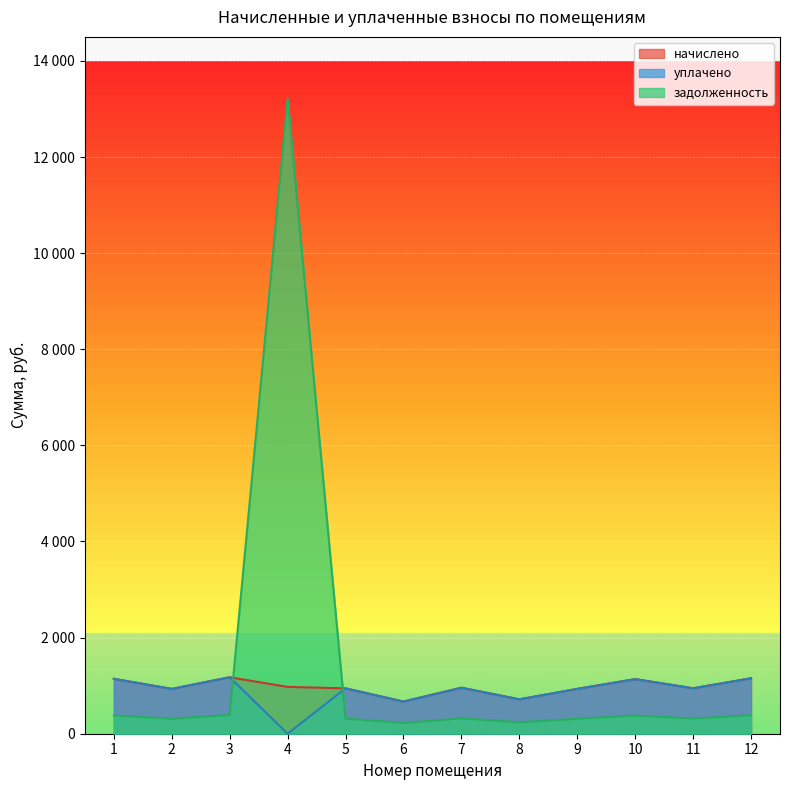

What is the value of the задолженность point at the 8th from the left?

238.7